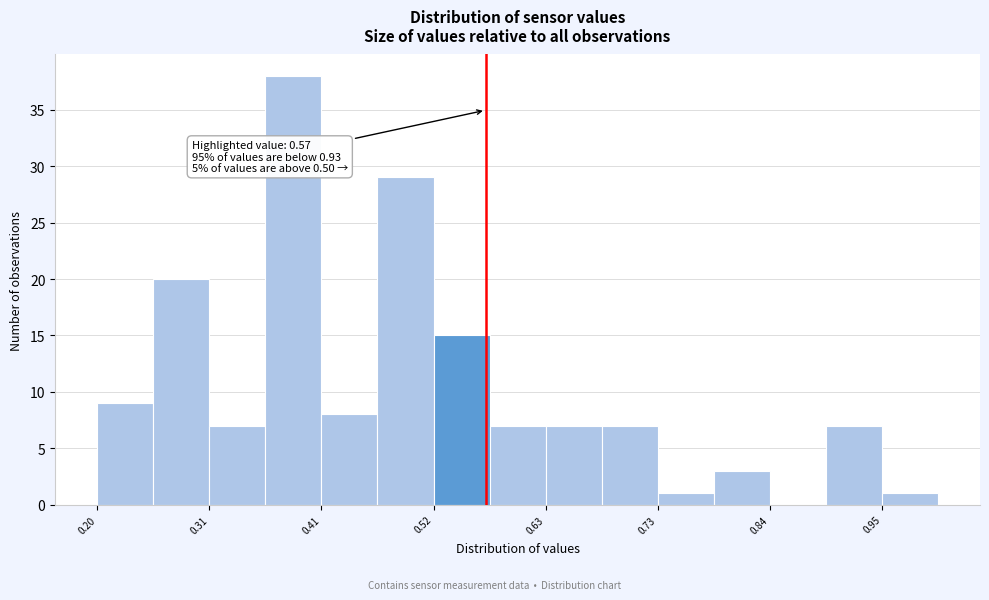

Read against the x-axis, roughly where is the centre of the tallest bar?

0.38